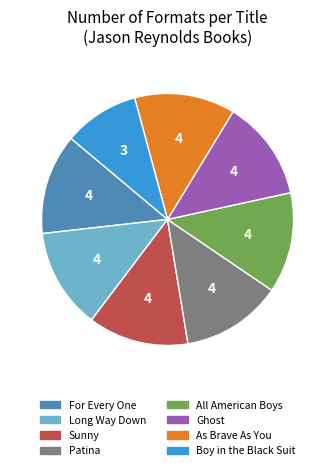

Is it true that As Brave As You is 13% of the pie?

True